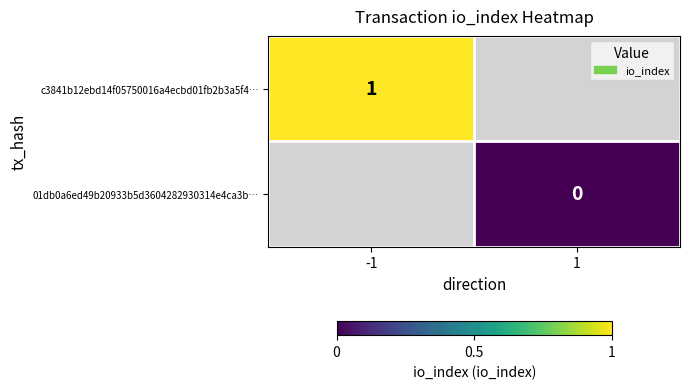

Is it true that c3841b12ebd14f05750016a4ecbd01fb2b3a5f4… equals 1 at -1?

True